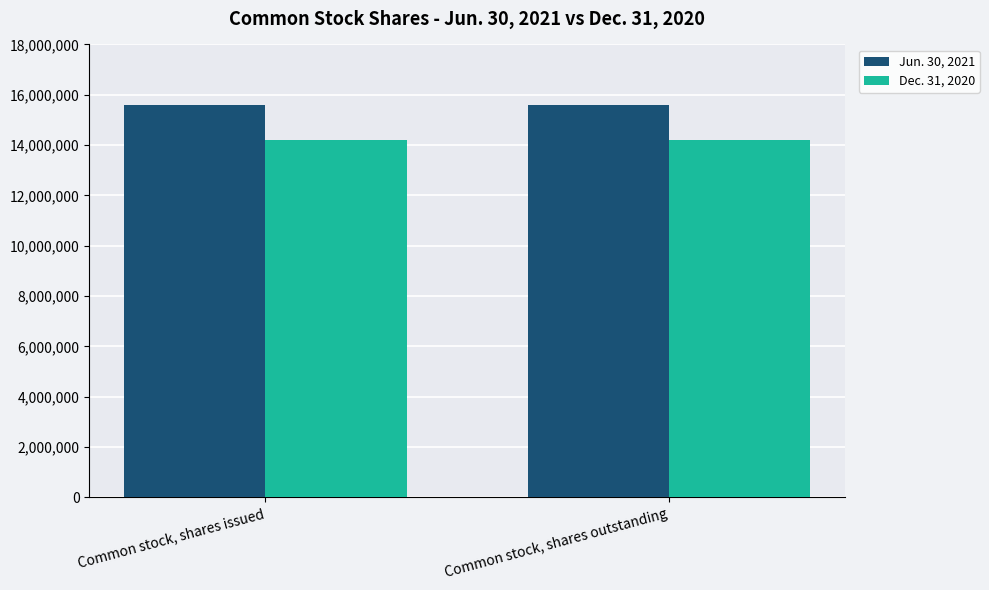

Reading left to right, list all the values displayed in this chart.

Jun. 30, 2021: 15604605	15604605
Dec. 31, 2020: 14187984	14187984